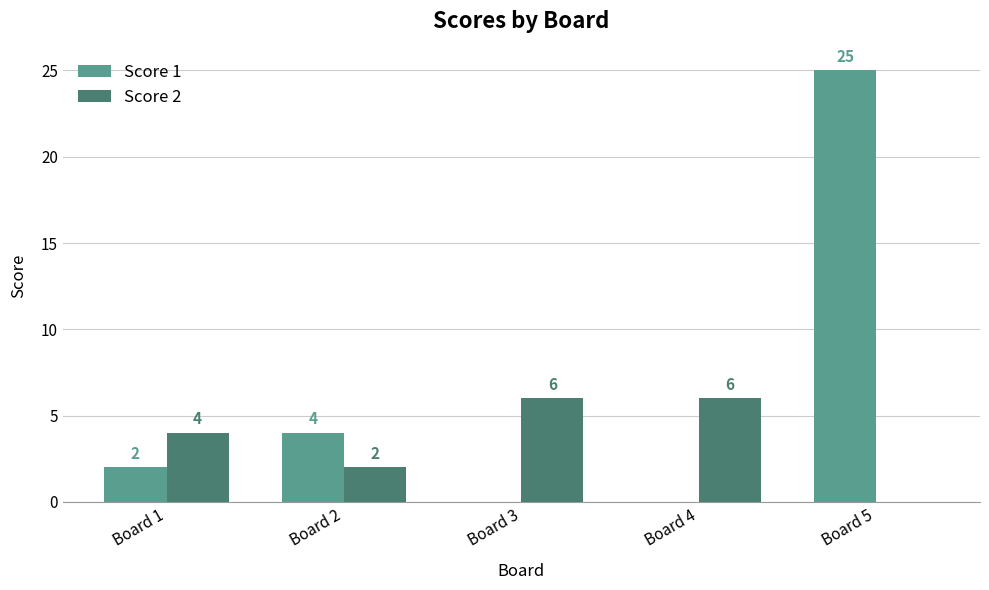

Are the bars horizontal?

No